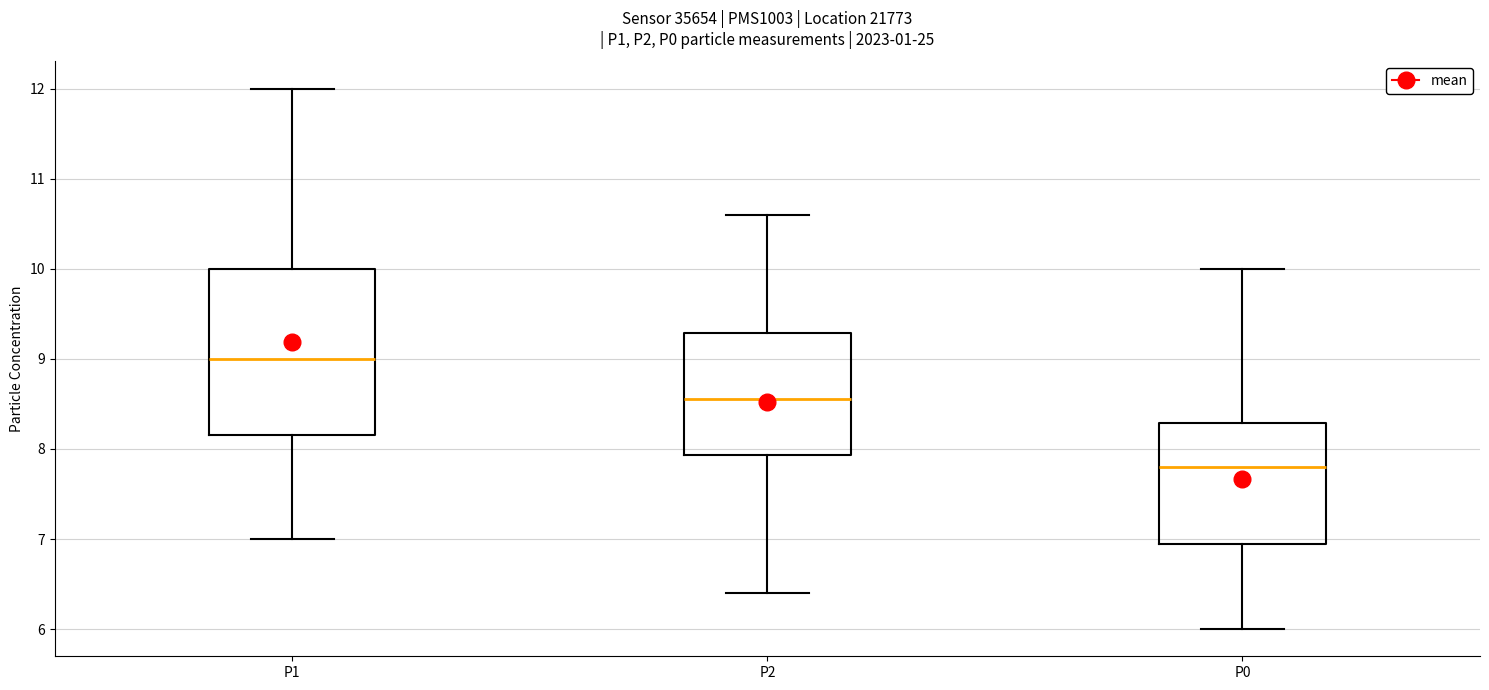

Reading left to right, transcribe this box plot: for each box, give where its median line is, the range the box spans, and where its two whiskers end, as read against the y-axis. The values are not printed on the chart, so give them approximately, as read against the axis.

P1: median 9.0, box 8.2 to 10.0, whiskers 7.0 to 12.0
P2: median 8.6, box 7.9 to 9.3, whiskers 6.4 to 10.6
P0: median 7.8, box 7.0 to 8.3, whiskers 6.0 to 10.0